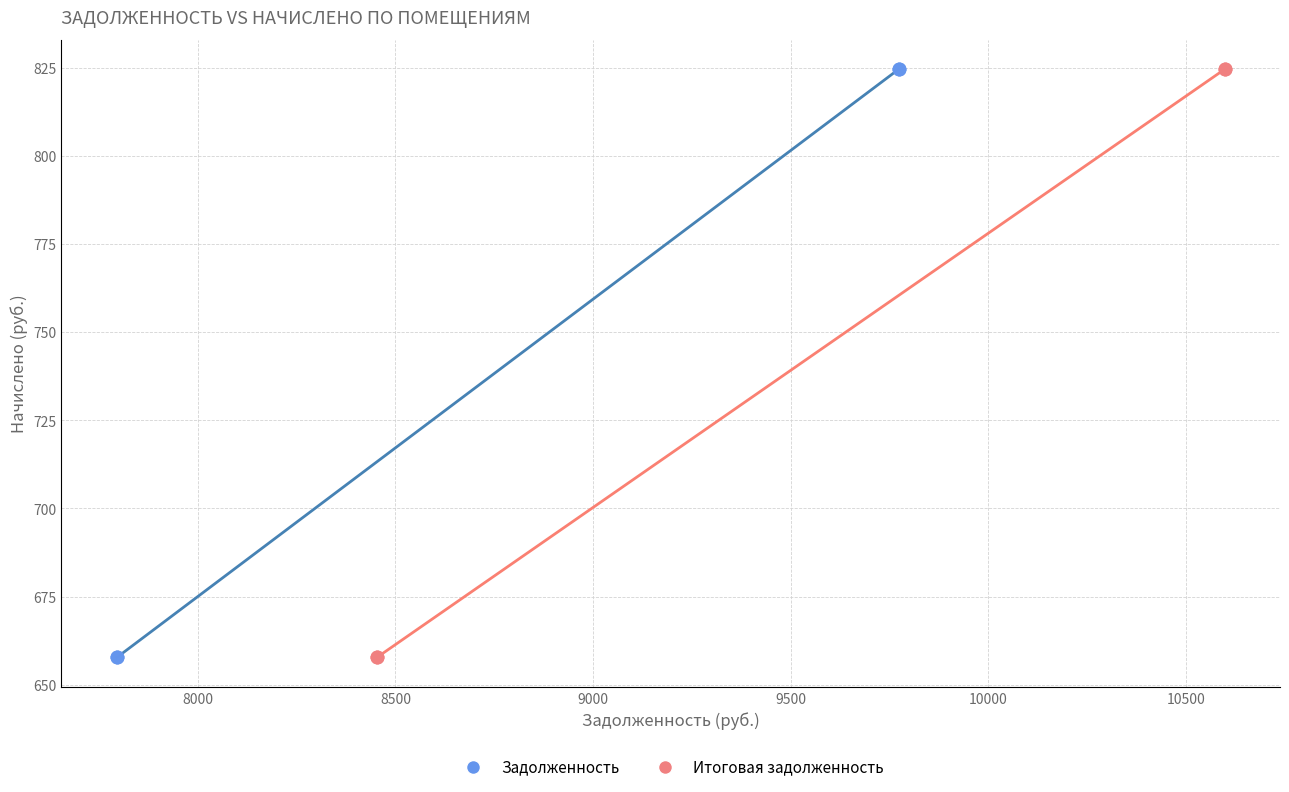

What are all the series names shown in the legend?

Задолженность, Итоговая задолженность